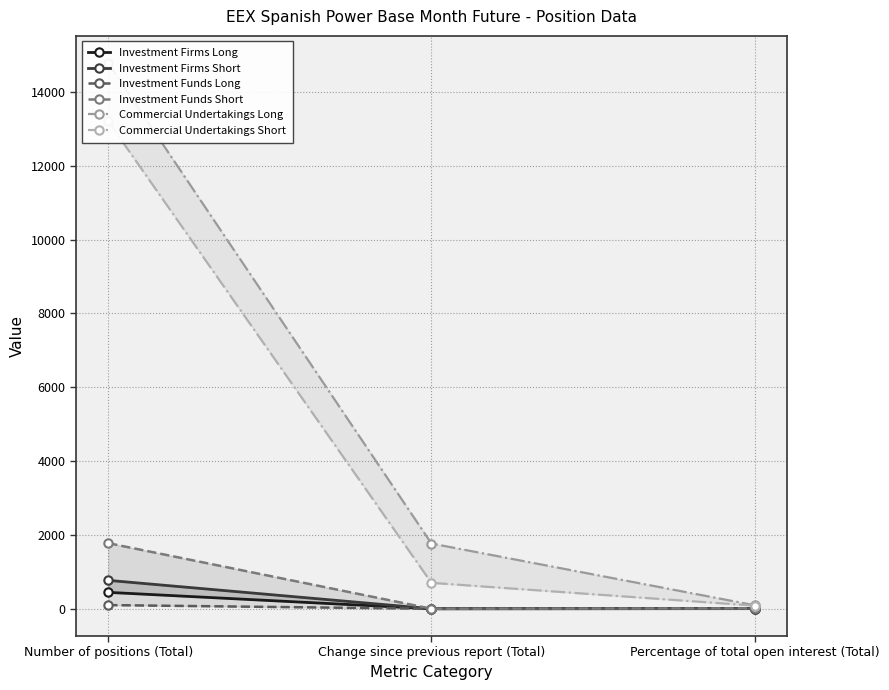

The value of Investment Firms Long at Number of positions (Total) is 604.7. True or false?

False